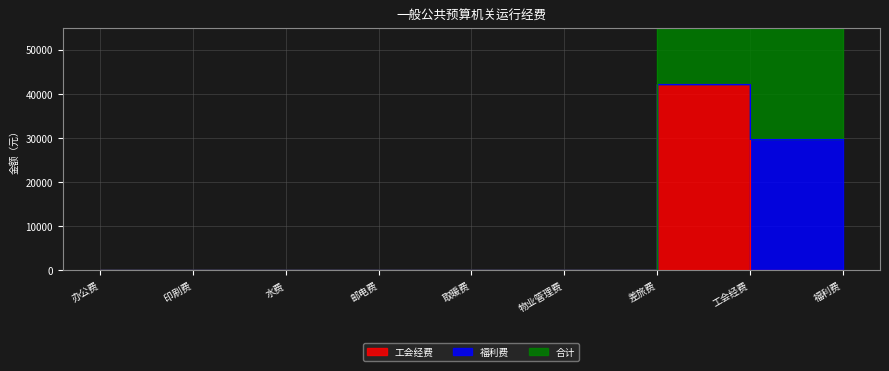

At which label is 工会经费 closest to 21111?

办公费